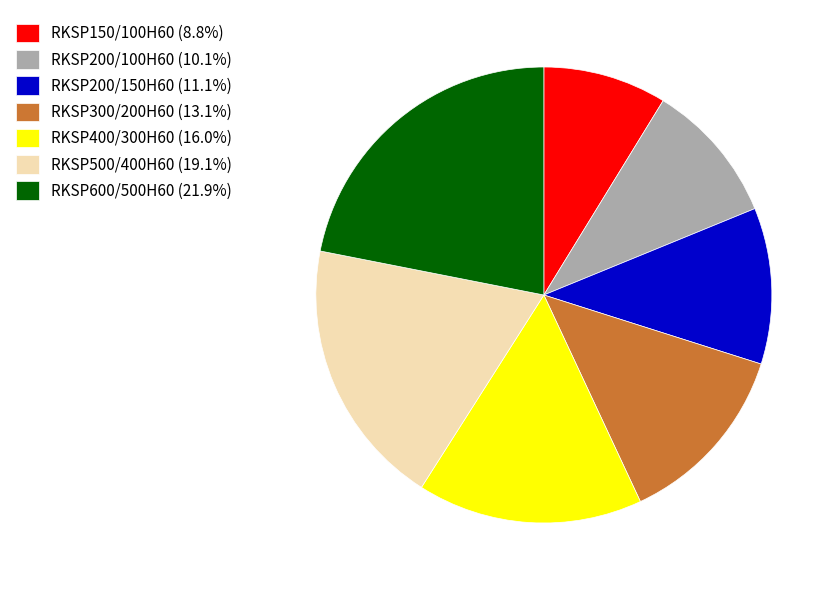

How many segments does this pie chart have?

7